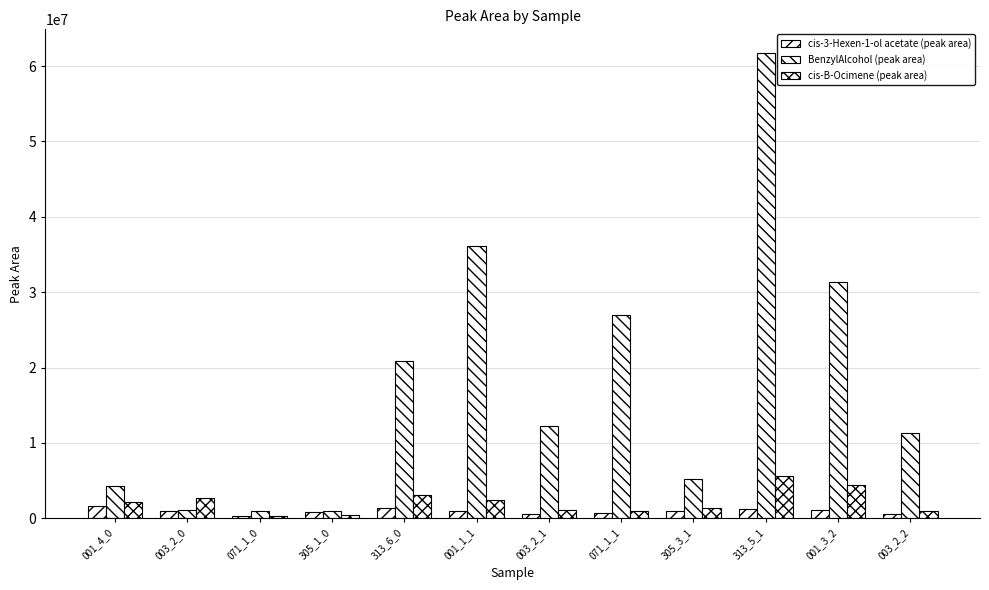

Count the number of data series in this chart.

3